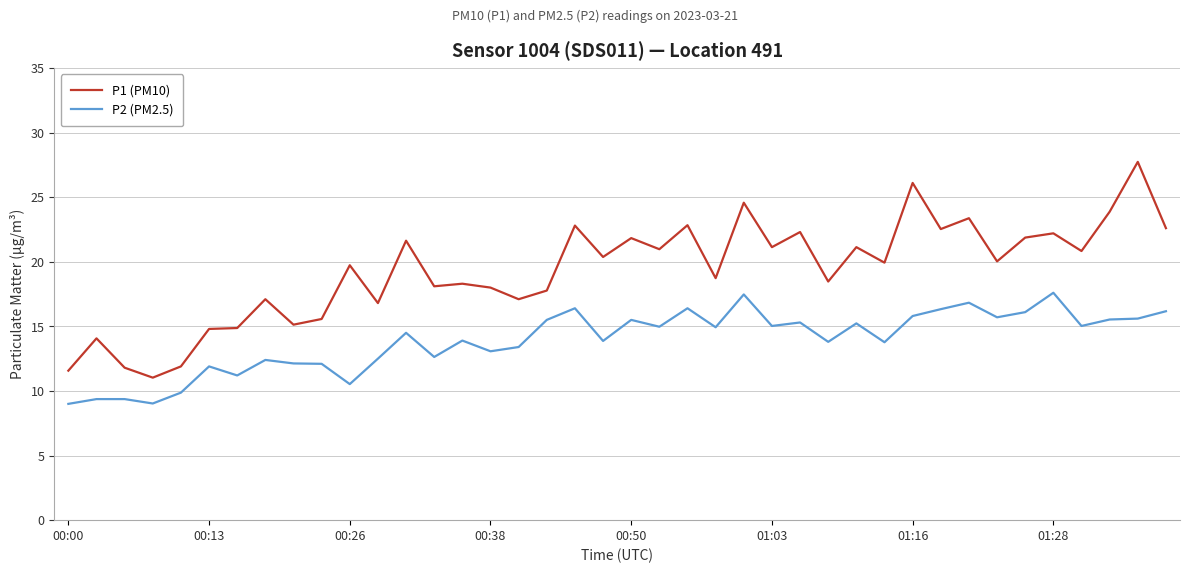

What is the smallest value displayed?

9.0